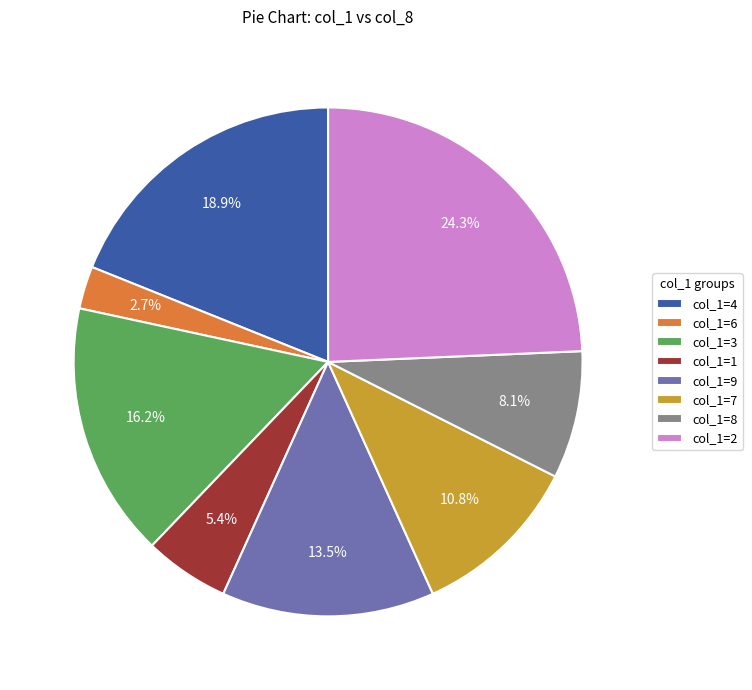

Combined, do col_1=4 and col_1=8 account for over 50%?

No